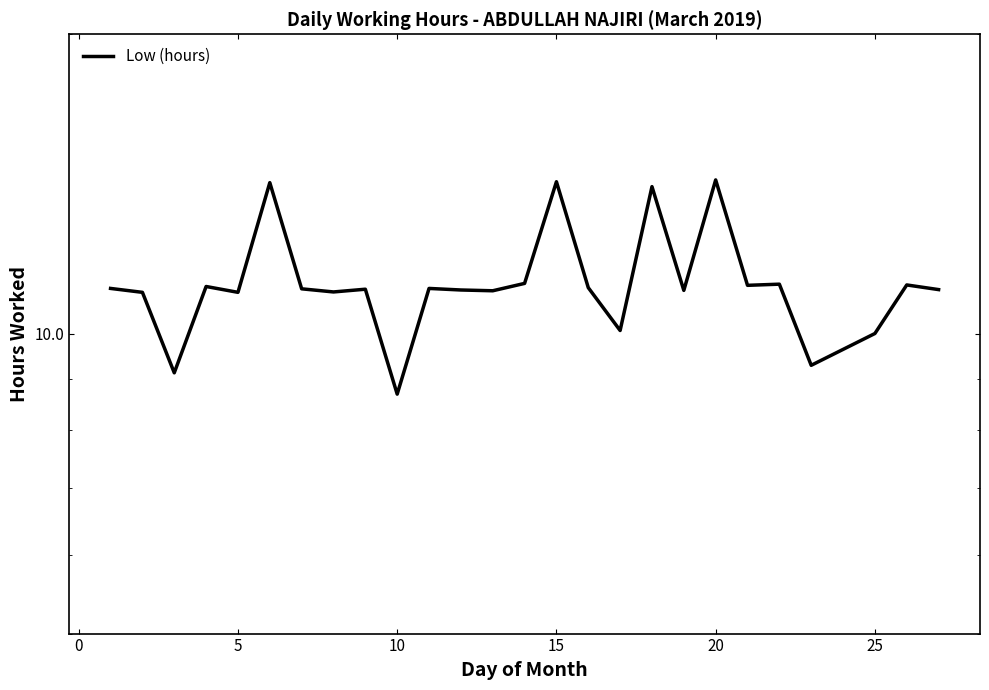

What is the minimum value shown in the chart?

8.7